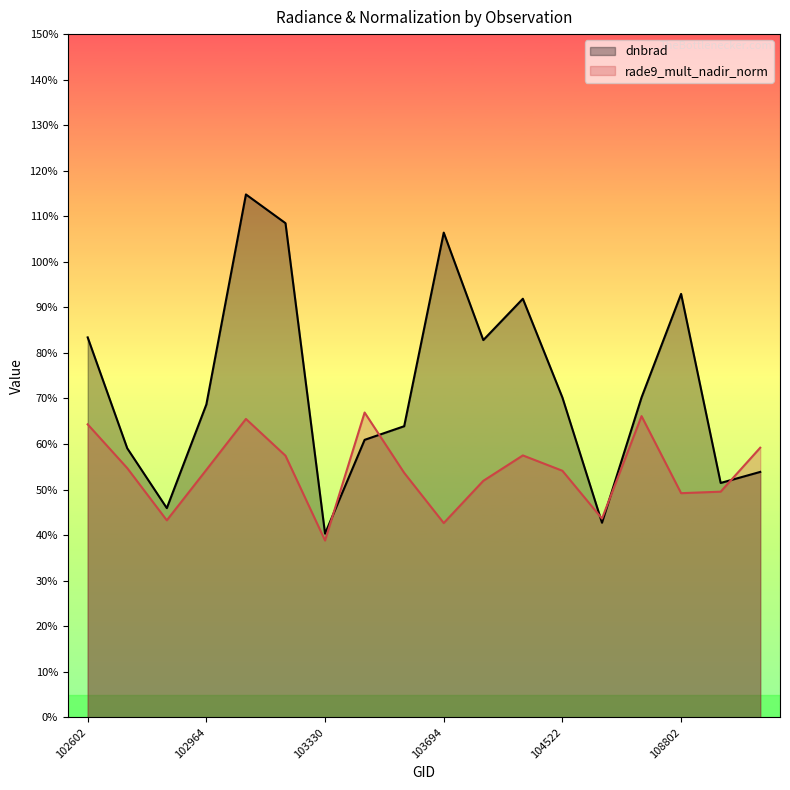

How many rade9_mult_nadir_norm values are between 0 and 1?

18